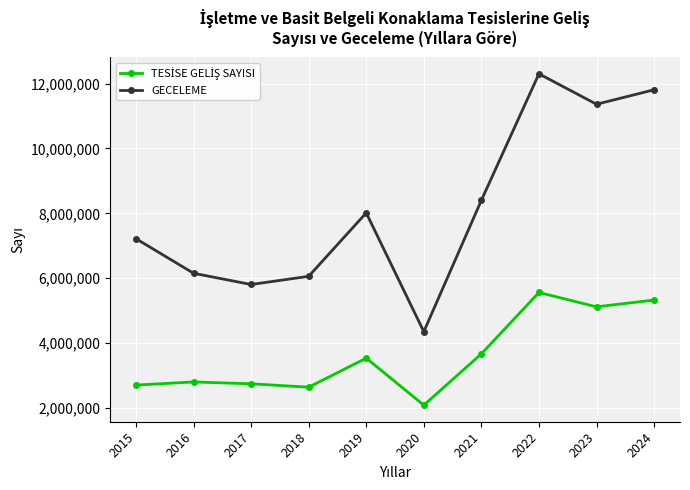

What is the difference between the second highest and second lowest values in the GECELEME series?

6001164